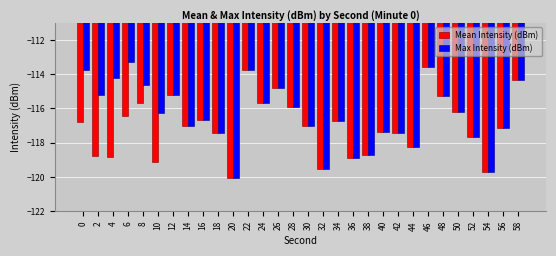

Rank the series by their average value, from highest to lowest.

Max Intensity (dBm), Mean Intensity (dBm)